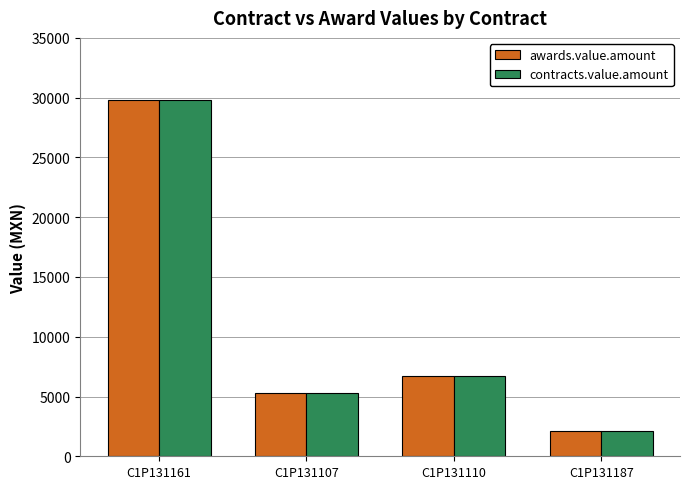

Reading left to right, transcribe all the data shown in this chart.

awards.value.amount: 29770.2	5316.9	6742.6	2106.8
contracts.value.amount: 29770.2	5316.9	6742.6	2106.8